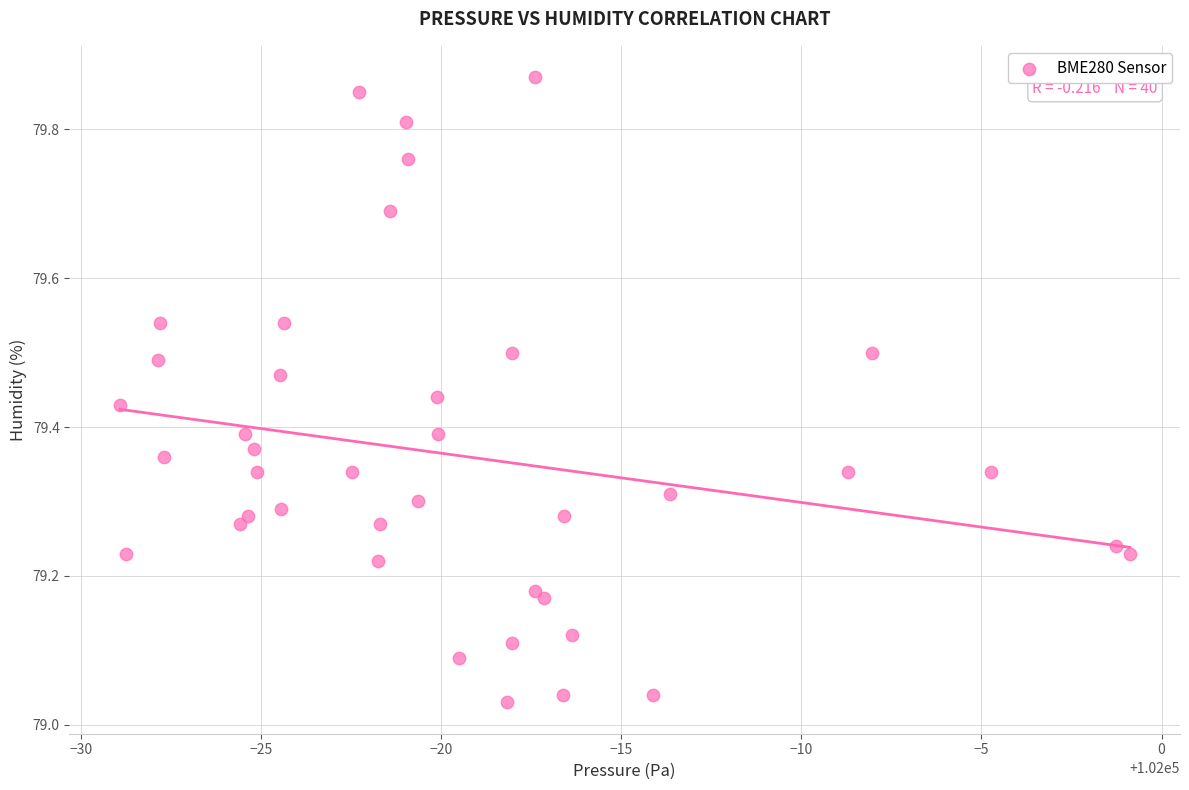

What is the range of Y values (max minus min)?

0.8